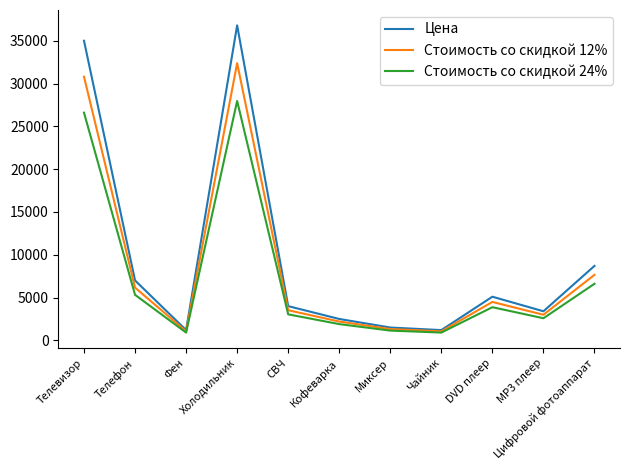

List the series in order of their peak value, lowest first.

Стоимость со скидкой 24%, Стоимость со скидкой 12%, Цена